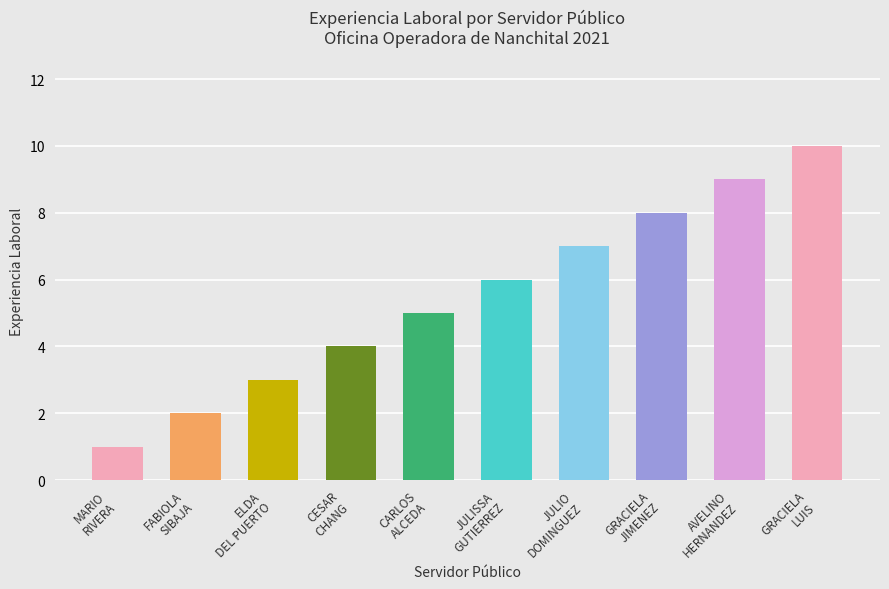

Which label corresponds to the smallest value in the chart?

MARIO
RIVERA